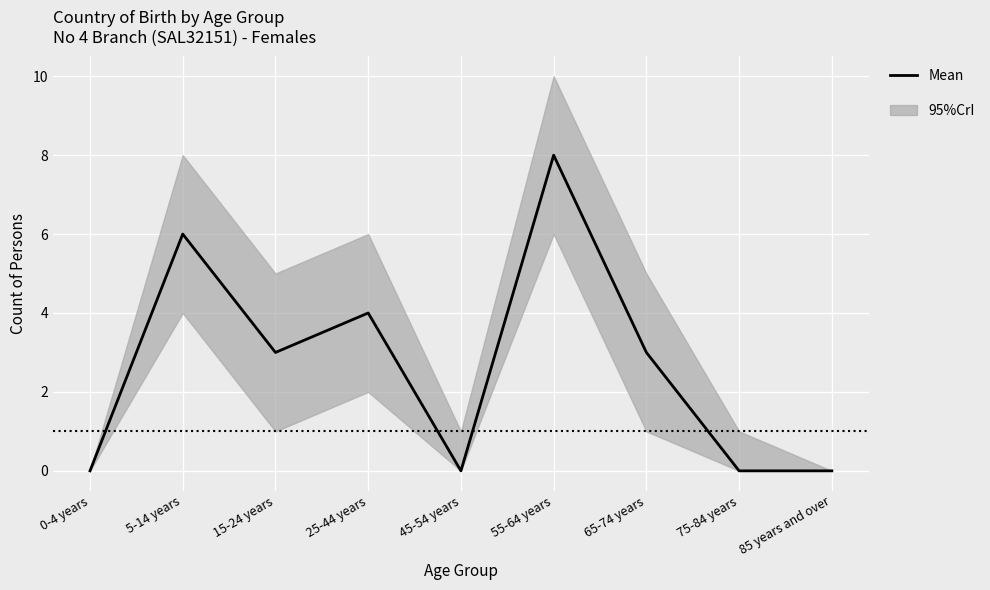

What is the label of the 9th point from the left?

85 years and over